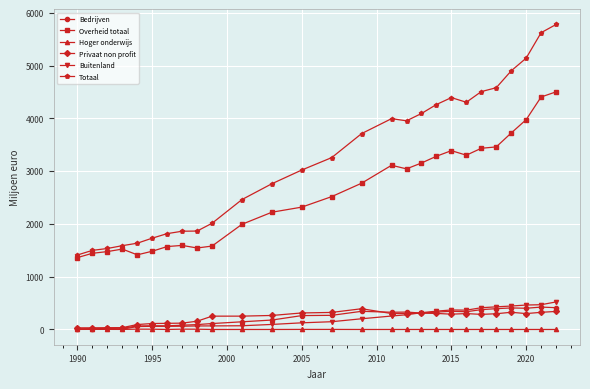

True or false: Bedrijven and Totaal cross at least once.

False